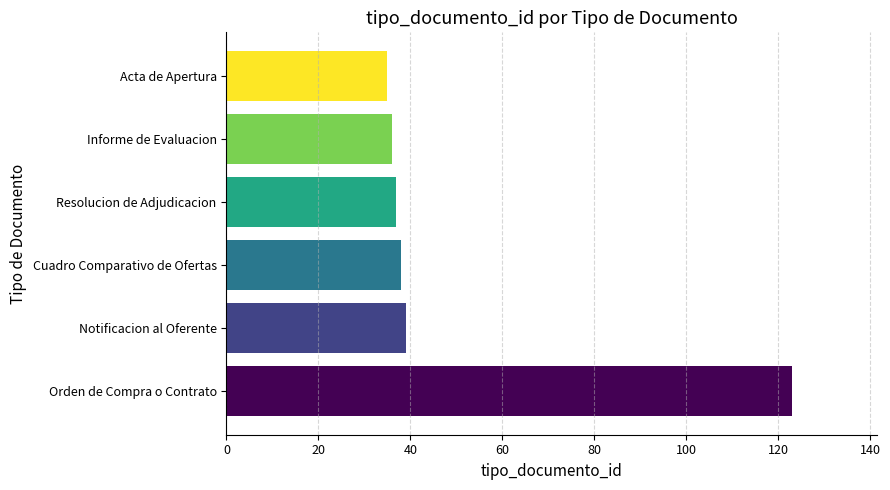

What is the maximum value shown in the chart?

123